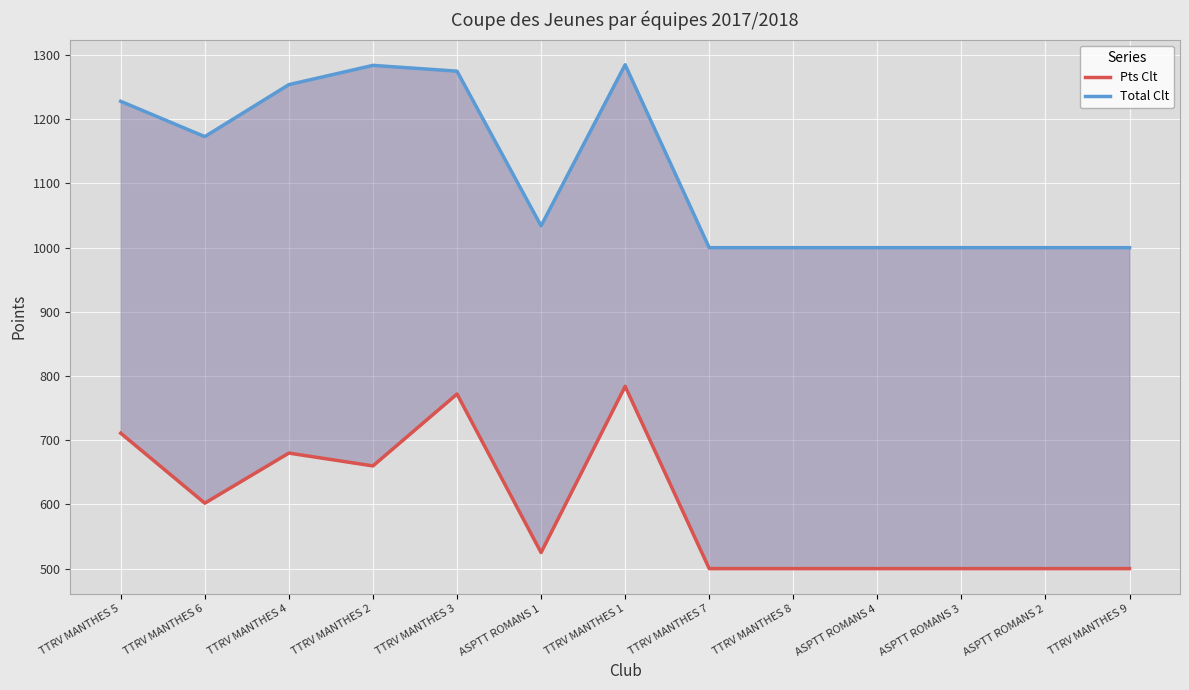

What is the average value of the Total Clt series?

1118